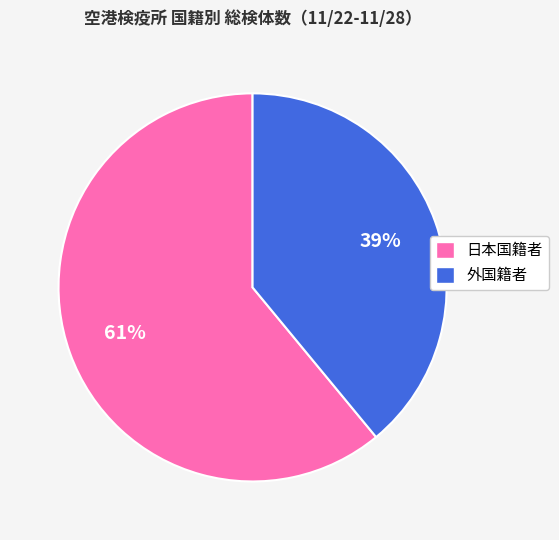

Does any single category account for the majority?

Yes